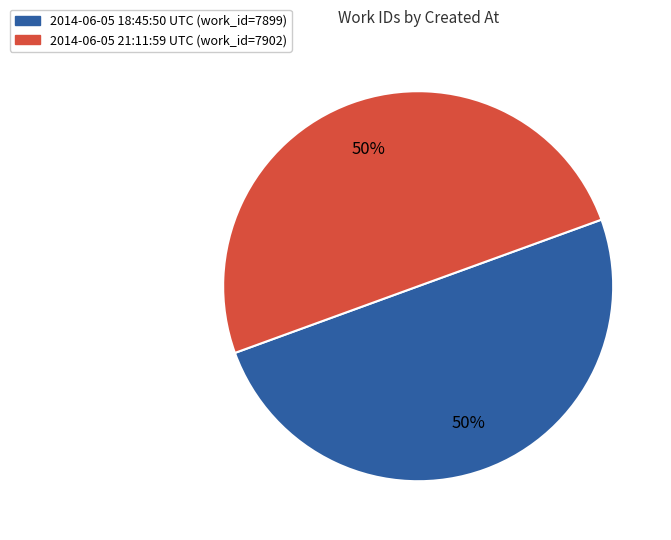

How many slices are in this pie chart?

2